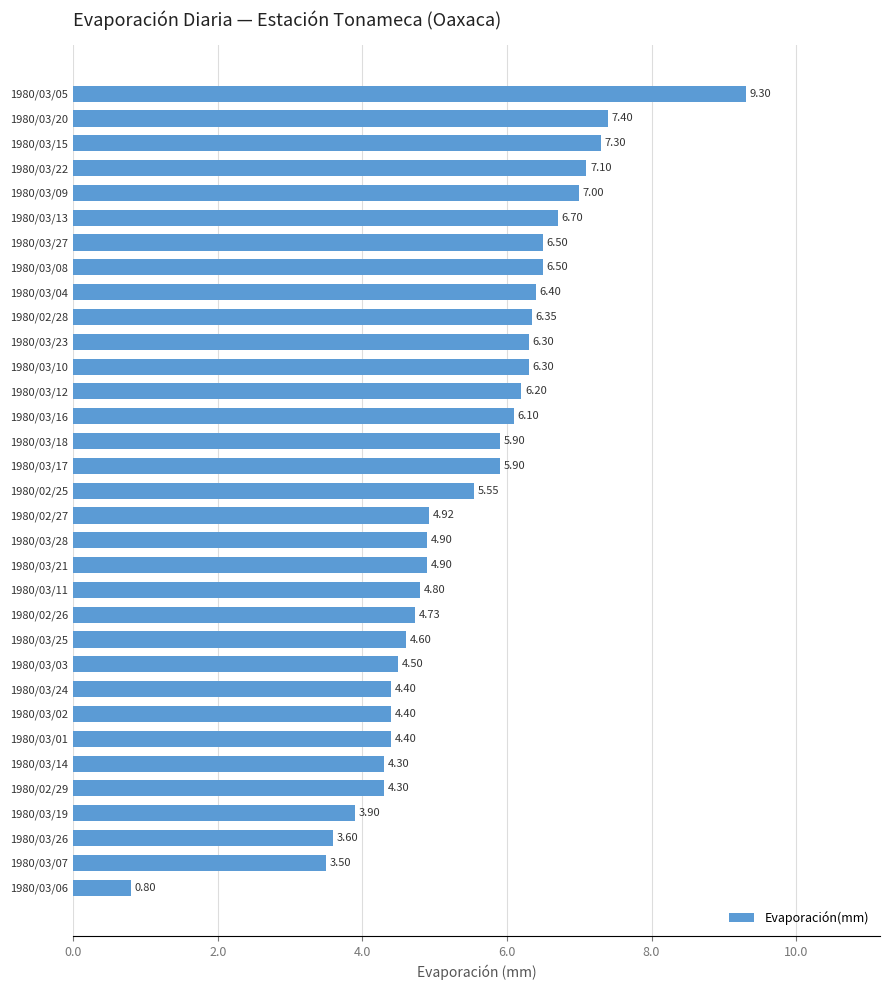

Does the chart contain any negative values?

No